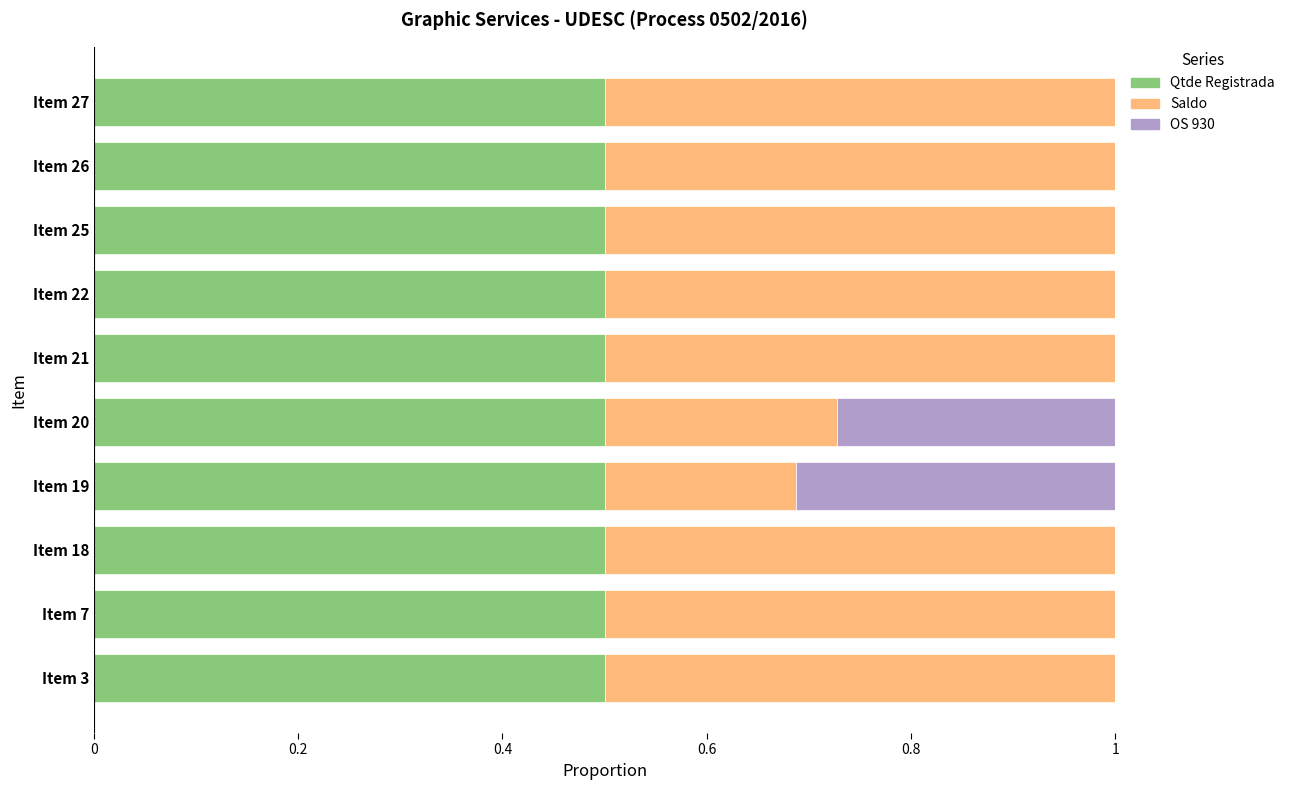

What is the total value across all series at Item 19?

1.0